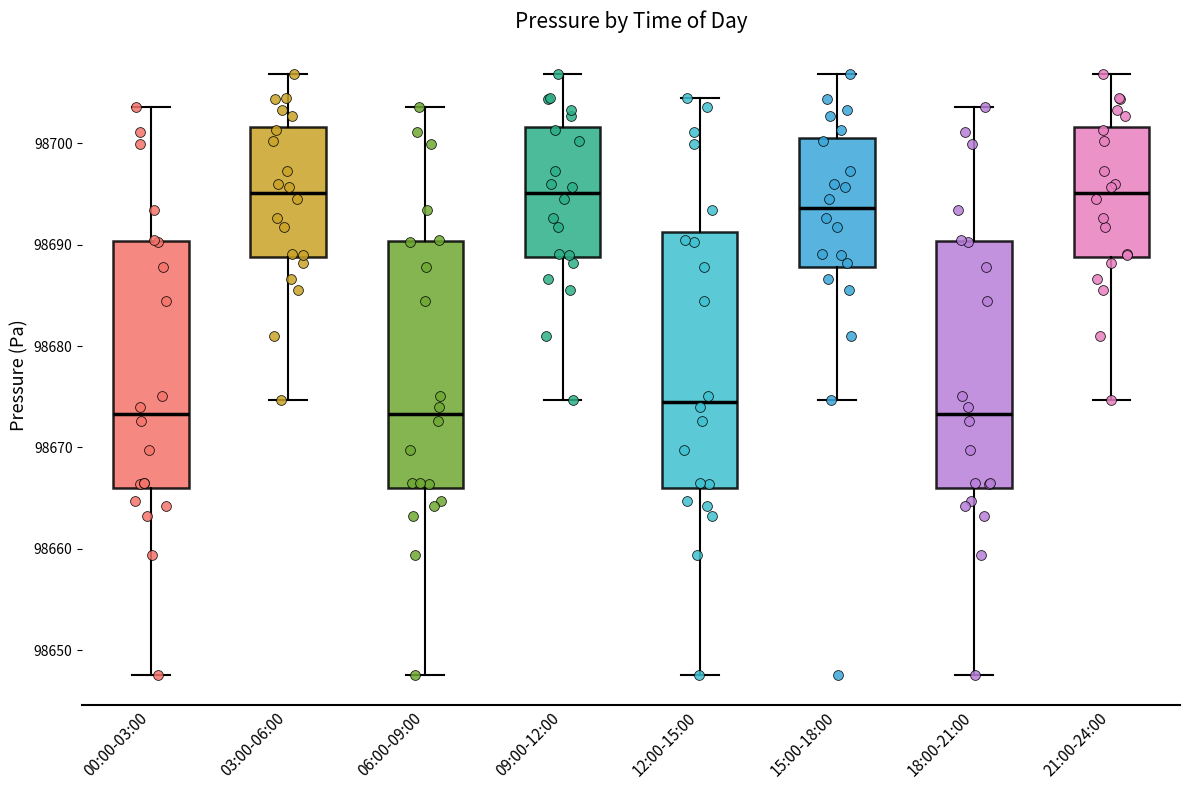

Reading left to right, read every box against the y-axis: the position of its median line, the range the box covers, and the ends of its whiskers. The values are not printed on the chart, so give them approximately, as read against the axis.

00:00-03:00: median 98673, box 98666 to 98690, whiskers 98648 to 98704
03:00-06:00: median 98695, box 98689 to 98702, whiskers 98675 to 98707
06:00-09:00: median 98673, box 98666 to 98690, whiskers 98648 to 98704
09:00-12:00: median 98695, box 98689 to 98702, whiskers 98675 to 98707
12:00-15:00: median 98675, box 98666 to 98691, whiskers 98648 to 98704
15:00-18:00: median 98694, box 98688 to 98700, whiskers 98675 to 98707
18:00-21:00: median 98673, box 98666 to 98690, whiskers 98648 to 98704
21:00-24:00: median 98695, box 98689 to 98702, whiskers 98675 to 98707